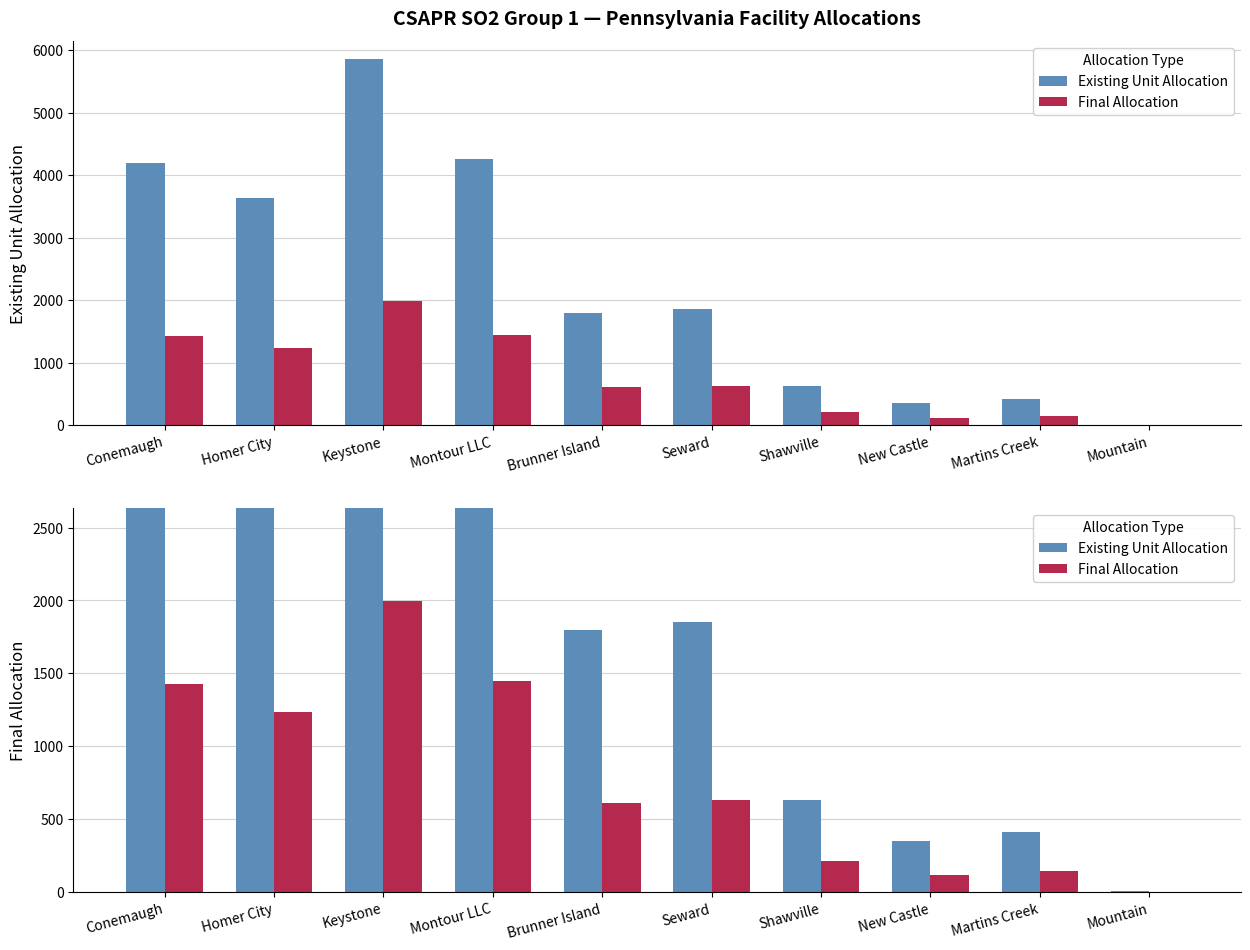

What value does the Final Allocation series have at Homer City, to the nearest 10?

1240